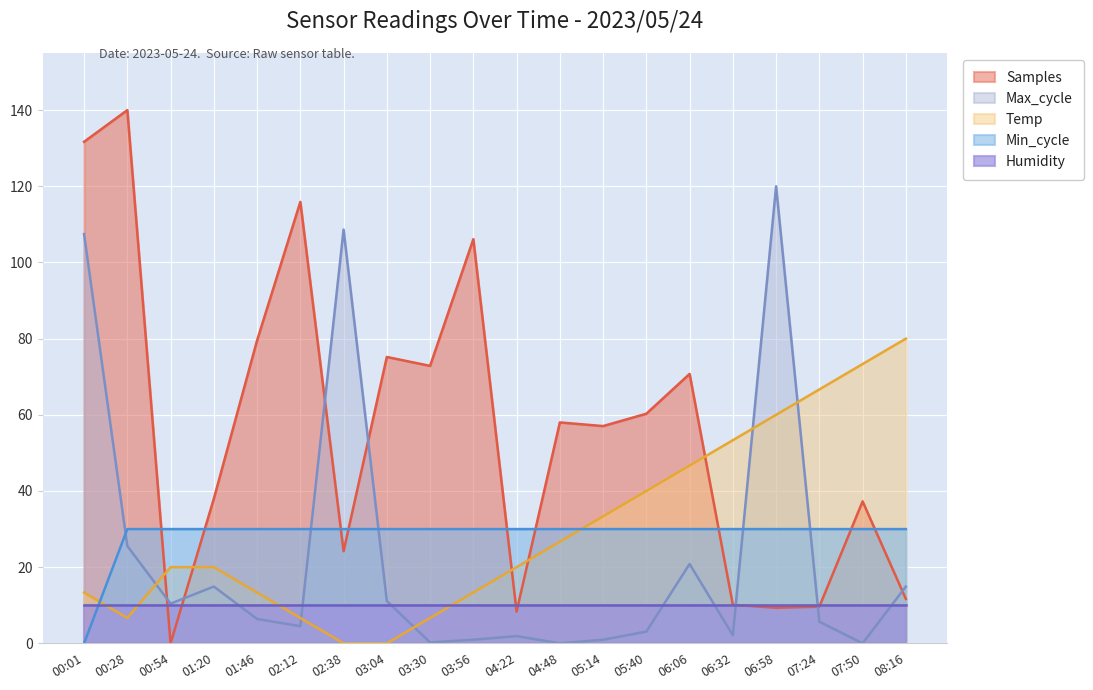

What is the highest value of the Temp series?

80.0